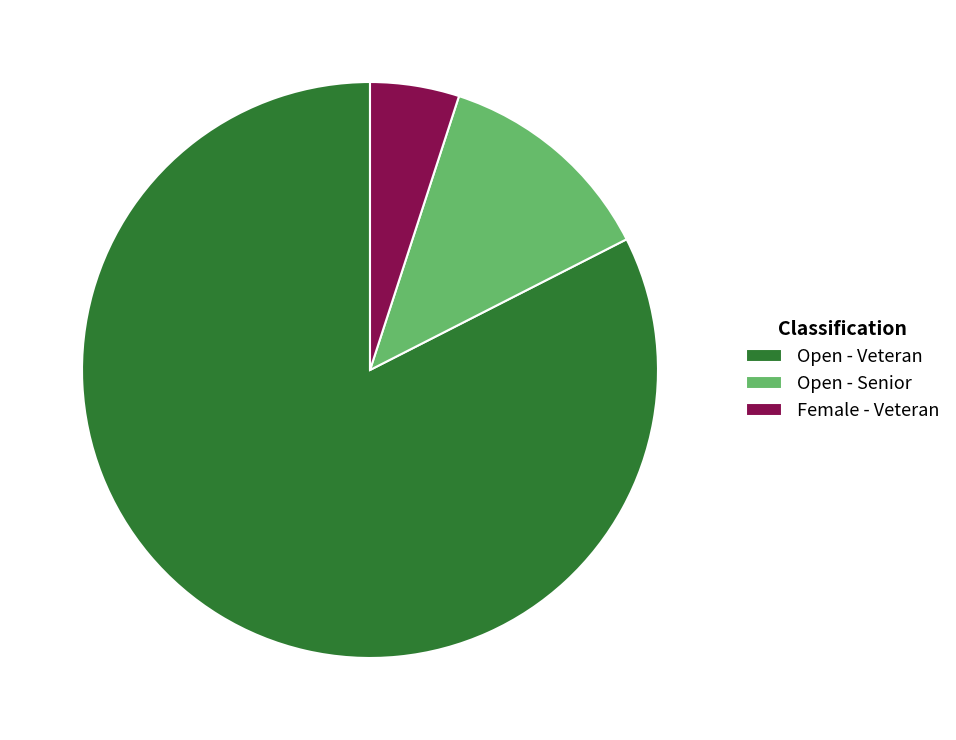

Combined, do Open - Senior and Open - Veteran account for over 50%?

Yes